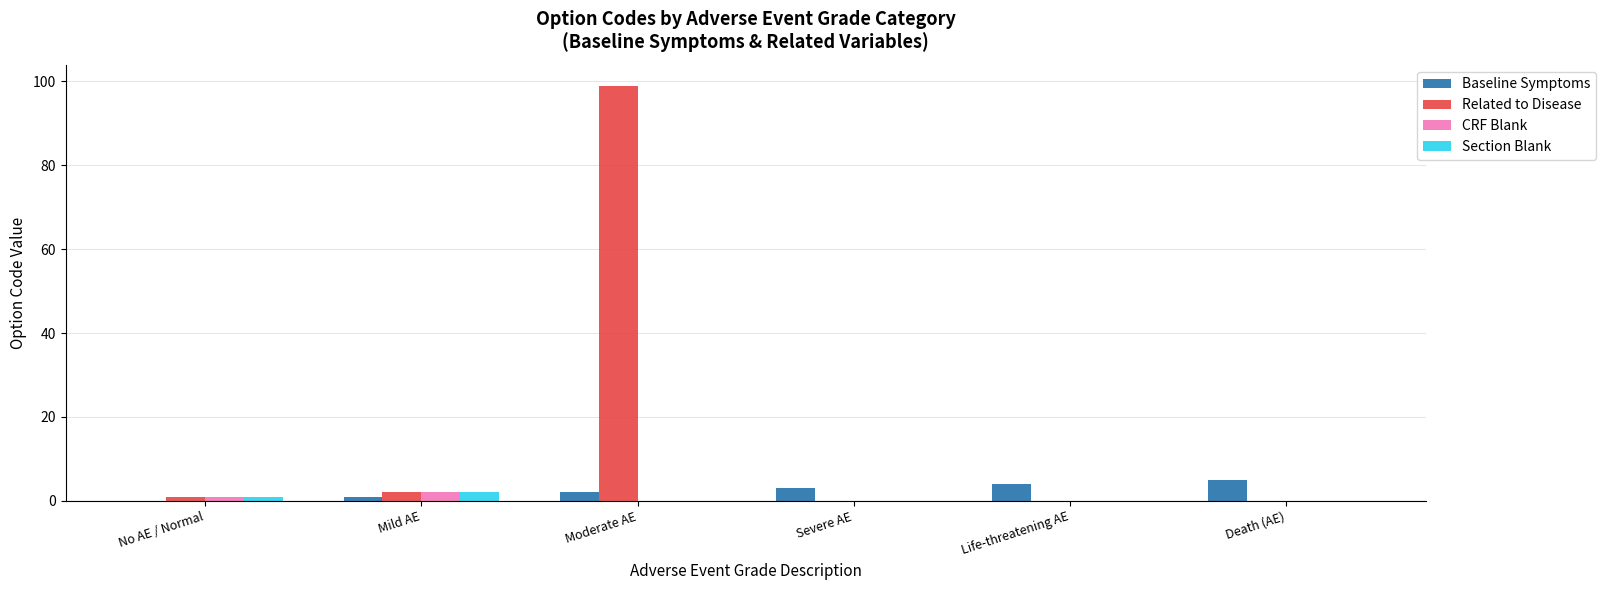

Read the Section Blank value at Mild AE.

2